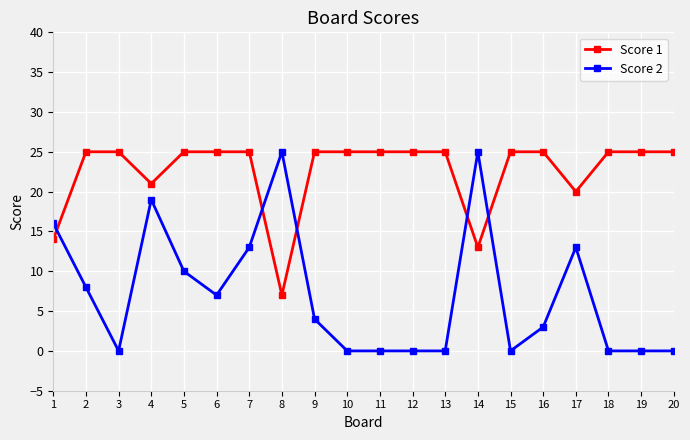

Which series has the largest range (max minus min)?

Score 2